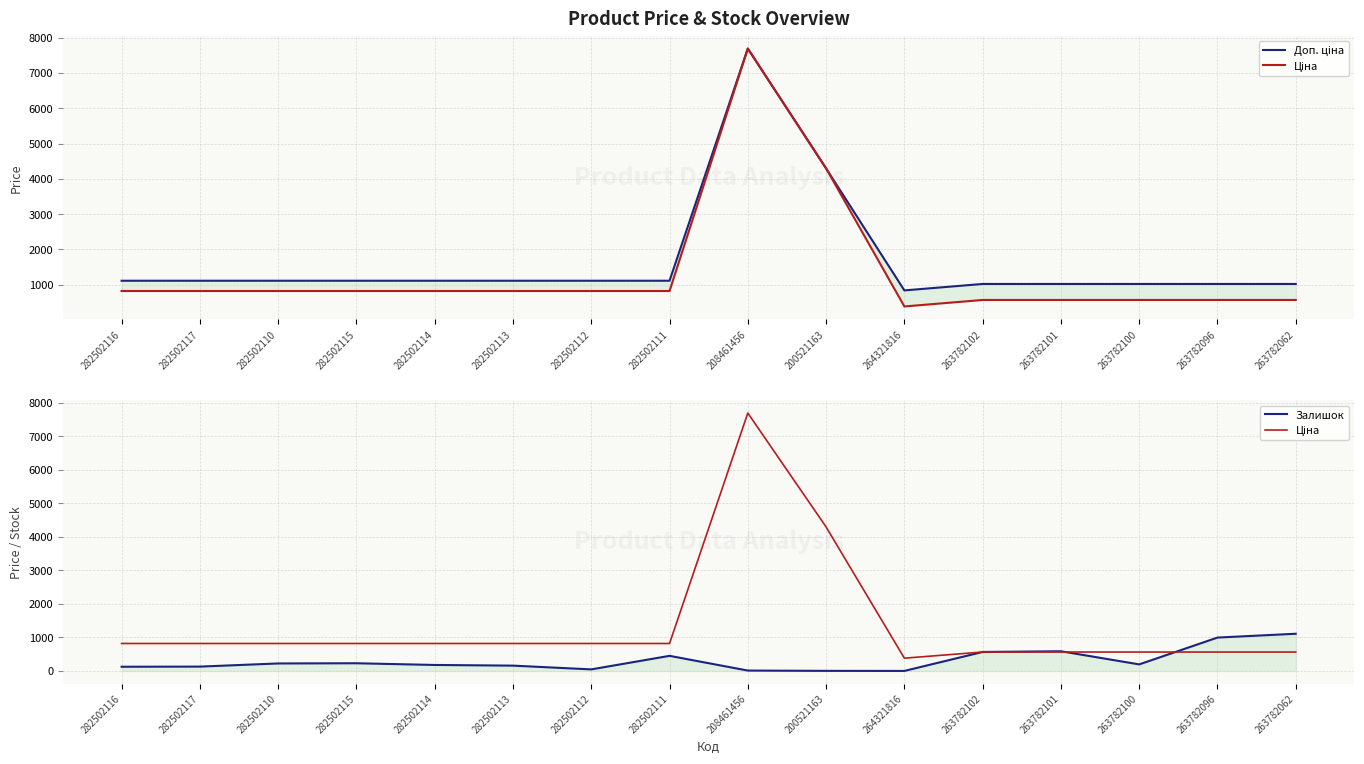

What are all the series names shown in the legend?

Доп. ціна, Ціна, Залишок